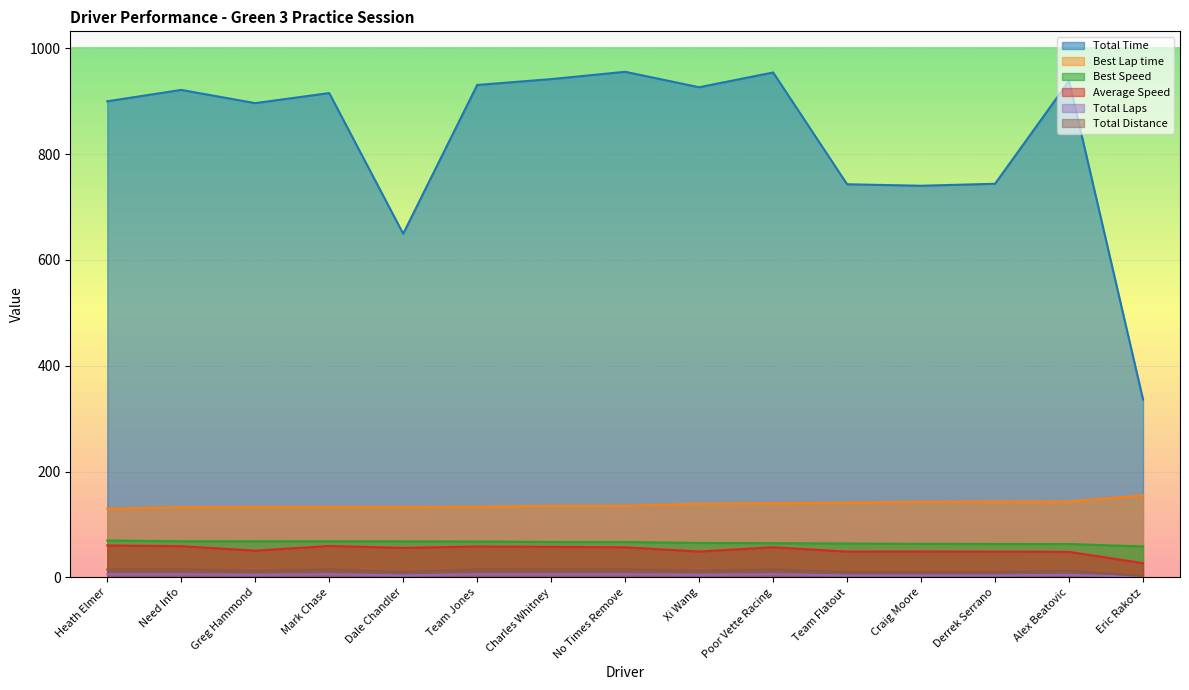

Reading left to right, extract all data points from this chart.

Total Time: Heath Elmer=899.9	Need Info=921.3	Greg Hammond=896.4	Mark Chase=915.4	Dale Chandler=649.5	Team Jones=930.7	Charles Whitney=941.8	No Times Remove=955.6	Xi Wang=926.4	Poor Vette Racing=954.3	Team Flatout=743.0	Craig Moore=740.2	Derrek Serrano=744.0	Alex Beatovic=938.4	Eric Rakotz=336.4
Best Lap time: Heath Elmer=129.8	Need Info=132.7	Greg Hammond=132.8	Mark Chase=132.9	Dale Chandler=132.9	Team Jones=133.5	Charles Whitney=135.2	No Times Remove=135.5	Xi Wang=139.1	Poor Vette Racing=140.2	Team Flatout=141.4	Craig Moore=143.0	Derrek Serrano=143.4	Alex Beatovic=143.6	Eric Rakotz=155.1
Best Speed: Heath Elmer=69.9	Need Info=68.4	Greg Hammond=68.3	Mark Chase=68.3	Dale Chandler=68.3	Team Jones=68.0	Charles Whitney=67.1	No Times Remove=66.9	Xi Wang=65.2	Poor Vette Racing=64.7	Team Flatout=64.2	Craig Moore=63.4	Derrek Serrano=63.3	Alex Beatovic=63.2	Eric Rakotz=58.5
Average Speed: Heath Elmer=60.5	Need Info=59.1	Greg Hammond=50.6	Mark Chase=59.5	Dale Chandler=55.9	Team Jones=58.5	Charles Whitney=57.8	No Times Remove=57.0	Xi Wang=49.0	Poor Vette Racing=57.0	Team Flatout=48.8	Craig Moore=49.0	Derrek Serrano=48.8	Alex Beatovic=48.3	Eric Rakotz=27.0
Total Laps: Heath Elmer=6.0	Need Info=6.0	Greg Hammond=5.0	Mark Chase=6.0	Dale Chandler=4.0	Team Jones=6.0	Charles Whitney=6.0	No Times Remove=6.0	Xi Wang=5.0	Poor Vette Racing=6.0	Team Flatout=4.0	Craig Moore=4.0	Derrek Serrano=4.0	Alex Beatovic=5.0	Eric Rakotz=1.0
Total Distance: Heath Elmer=15.1	Need Info=15.1	Greg Hammond=12.6	Mark Chase=15.1	Dale Chandler=10.1	Team Jones=15.1	Charles Whitney=15.1	No Times Remove=15.1	Xi Wang=12.6	Poor Vette Racing=15.1	Team Flatout=10.1	Craig Moore=10.1	Derrek Serrano=10.1	Alex Beatovic=12.6	Eric Rakotz=2.5